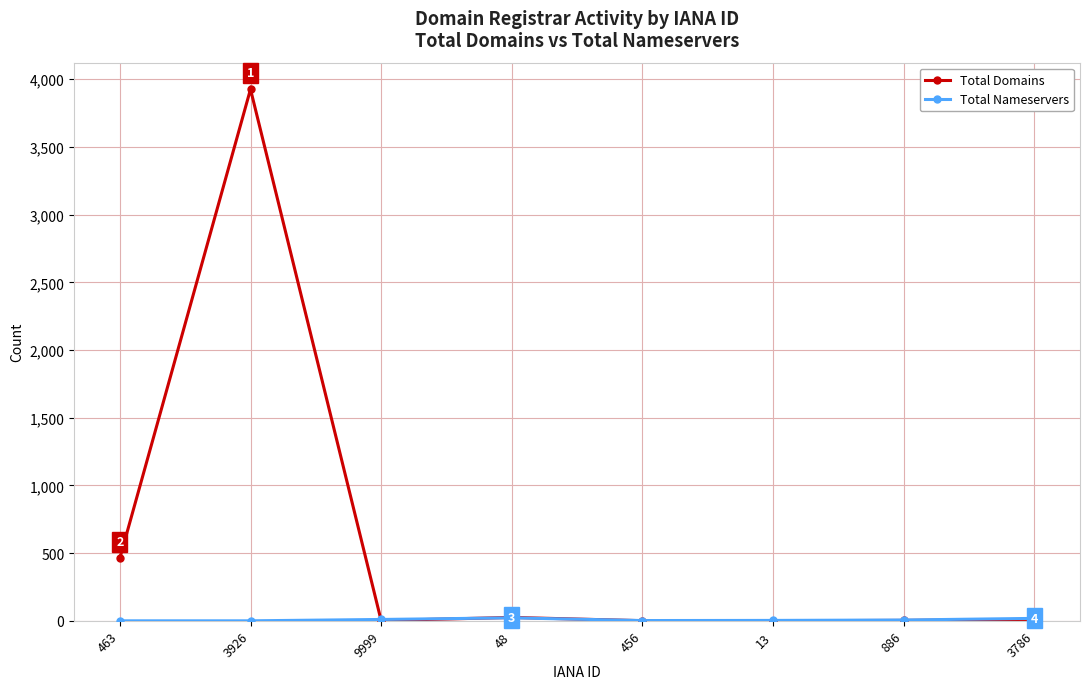

Between 463 and 886, which series saw the biggest shift?

Total Domains